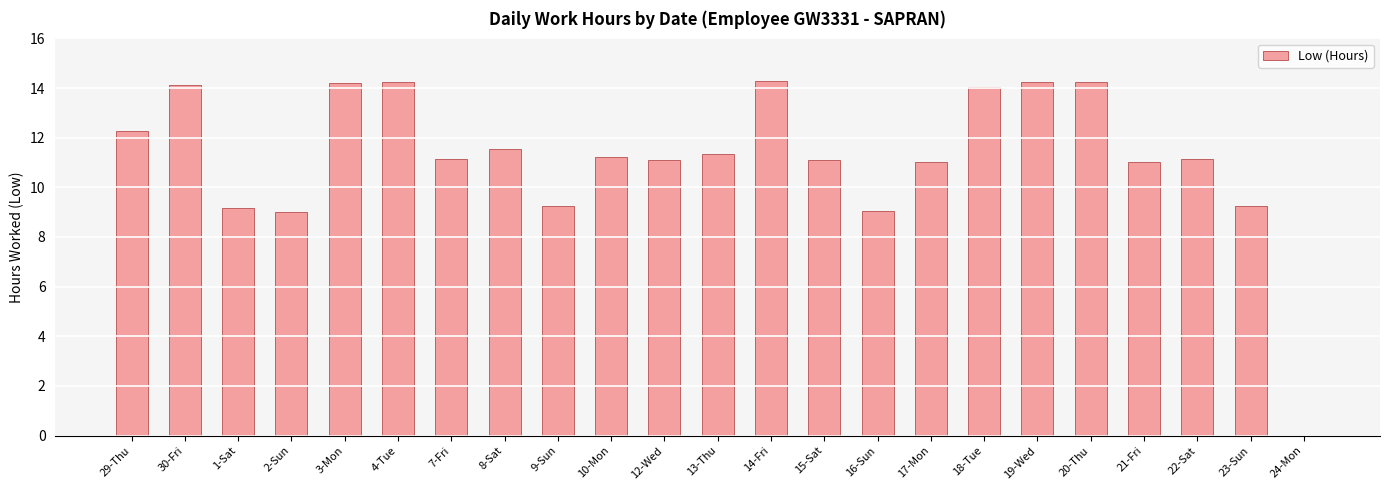

The chart shows a value of 20.3 at 14-Fri. True or false?

False